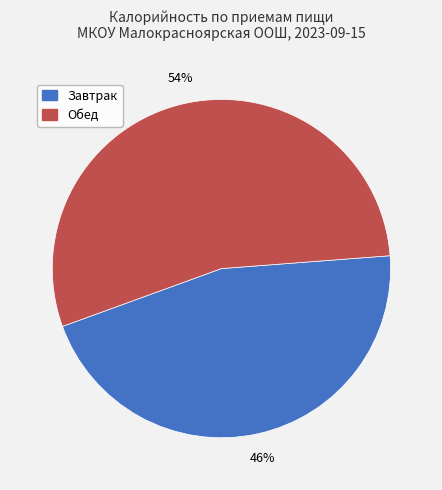

Does Обед account for over 50% of the chart?

Yes